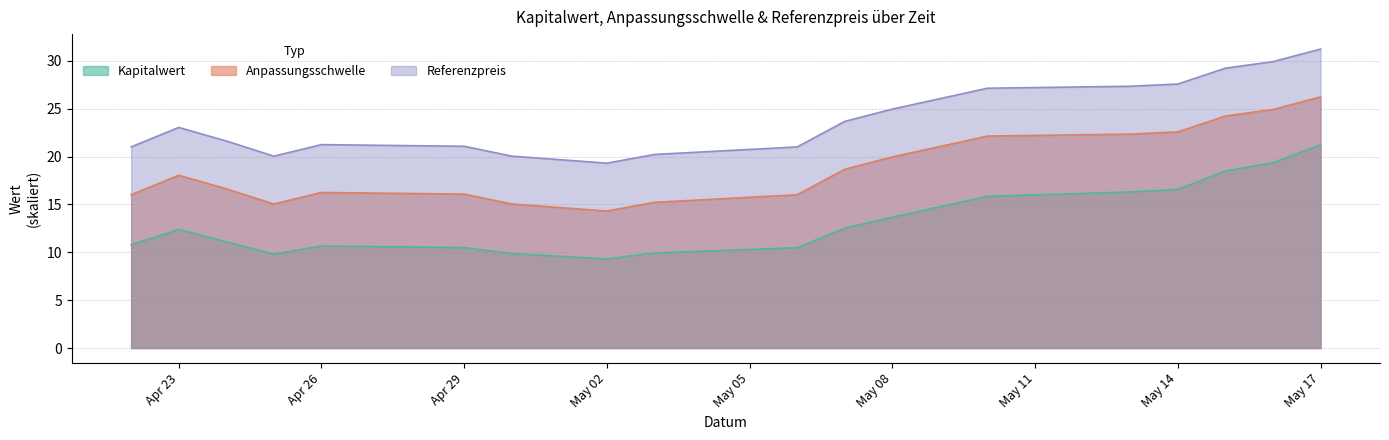

At which label is Referenzpreis closest to 25?

May 08